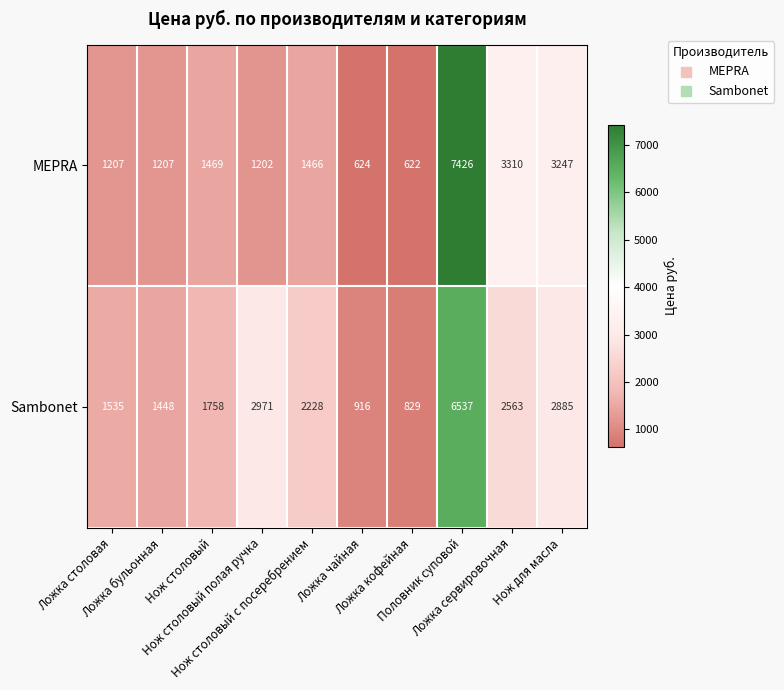

Between Ложка столовая and Нож столовый полая ручка, which series saw the biggest shift?

Sambonet